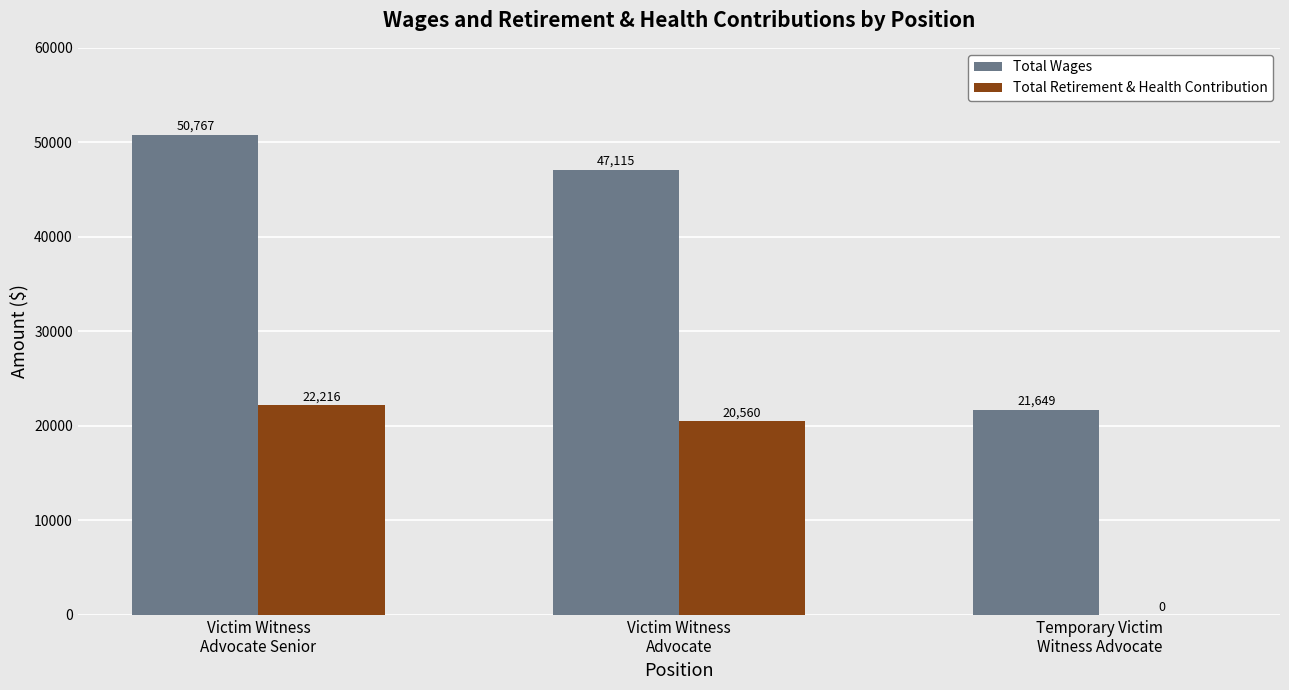

What is the difference between the Total Retirement & Health Contribution values at Victim Witness
Advocate Senior and Victim Witness
Advocate?

1656